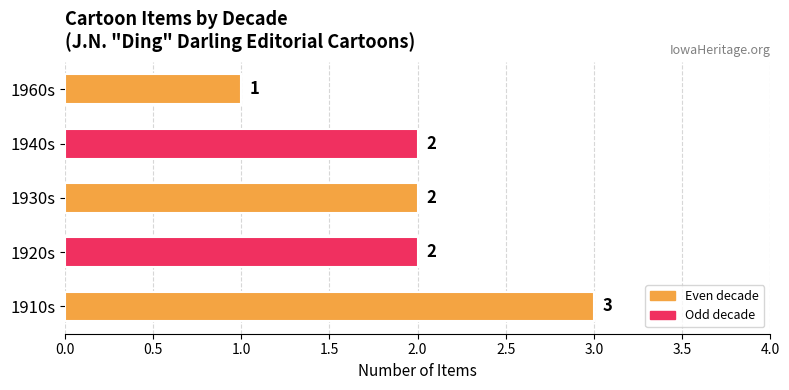

True or false: the data shows 3 at 1910s.

True